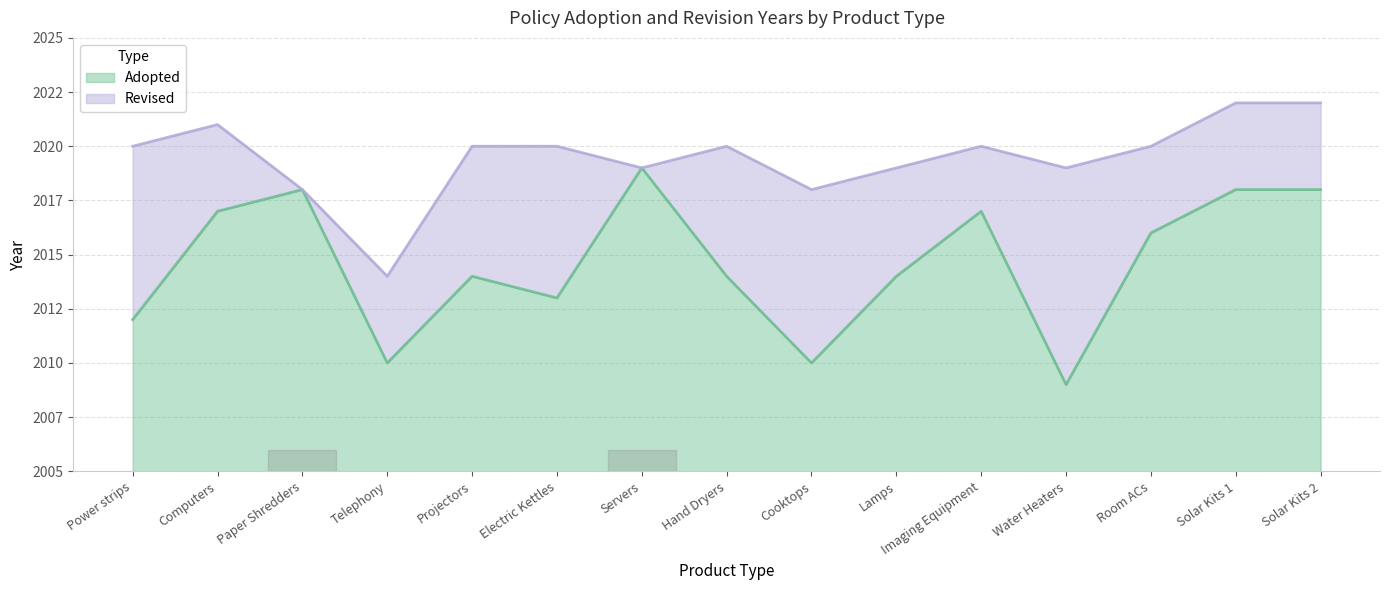

What is the sum of the values at Power strips and Water Heaters?

4021